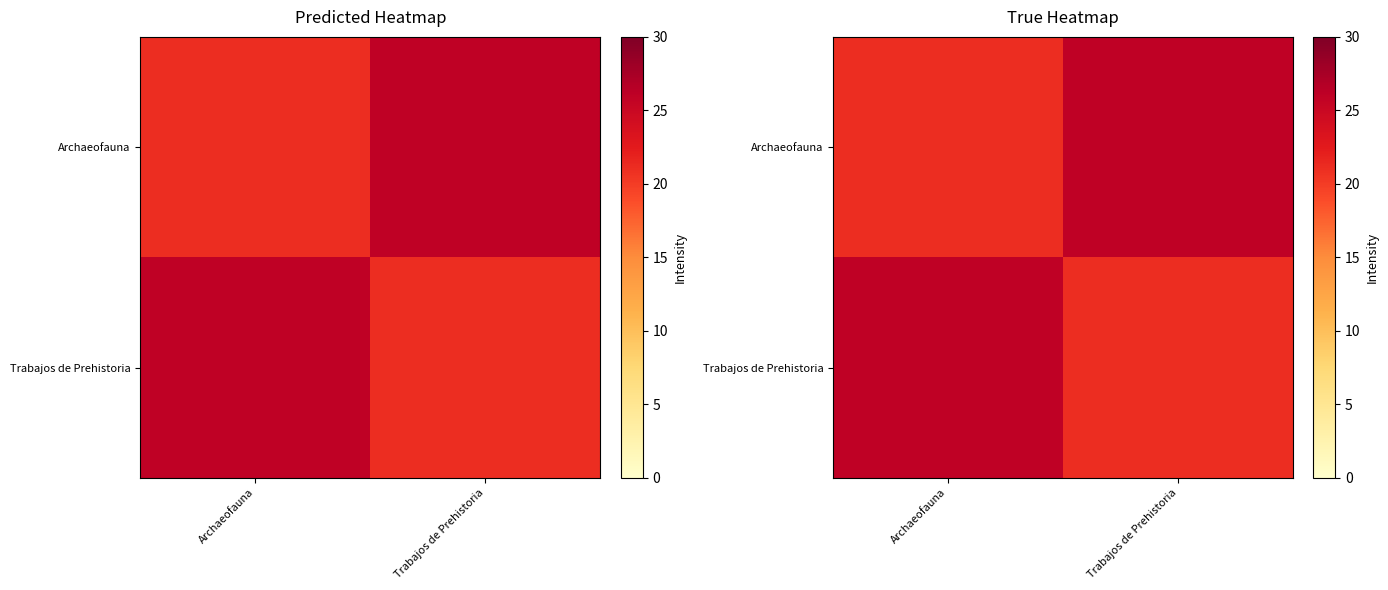

Which category has the highest value in the Archaeofauna series?

Trabajos de Prehistoria